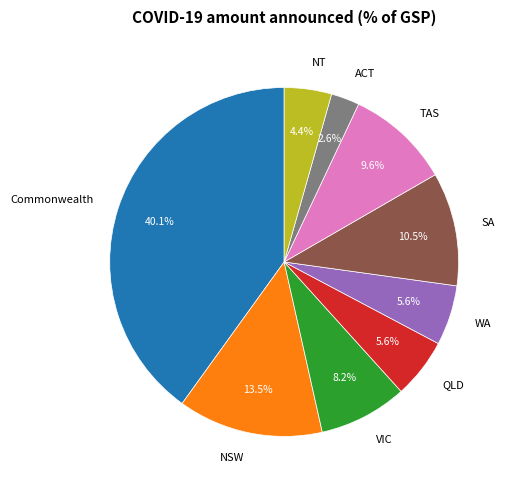

What portion of the pie excludes VIC?

91.8%